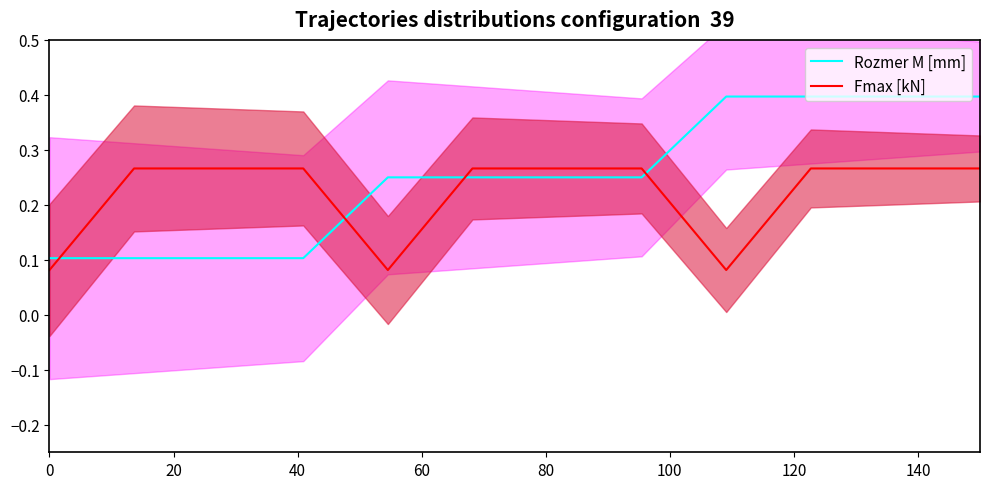

How many intersections are there between Rozmer M [mm] and Fmax [kN]?

4